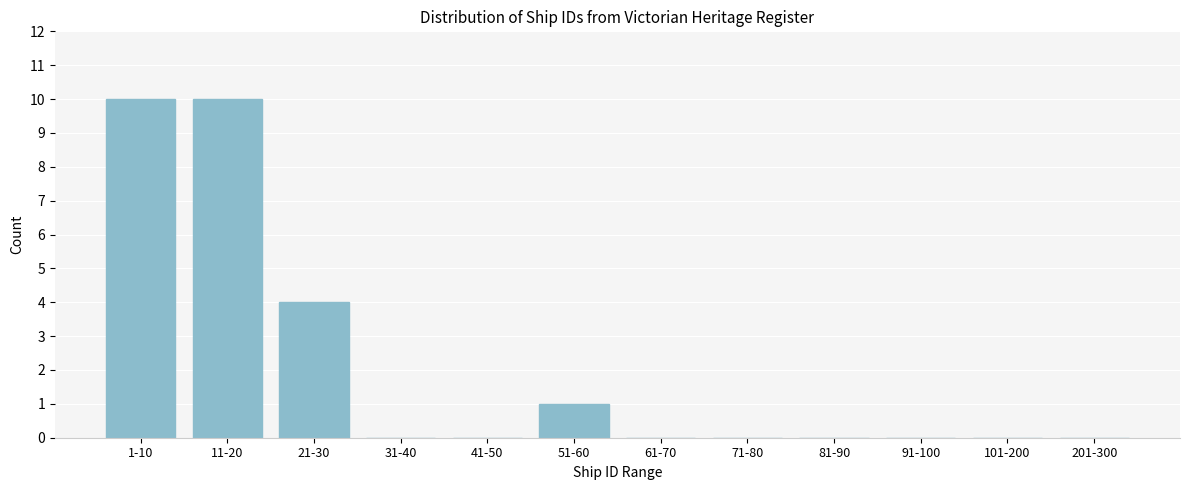

Reading right to left, extract all data points from this chart.

201-300=0	101-200=0	91-100=0	81-90=0	71-80=0	61-70=0	51-60=1	41-50=0	31-40=0	21-30=4	11-20=10	1-10=10